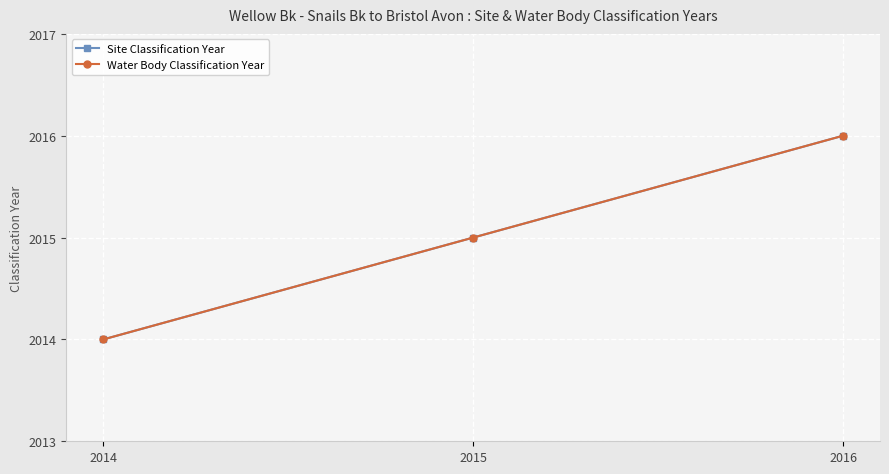

Does the chart have visible grid lines?

Yes